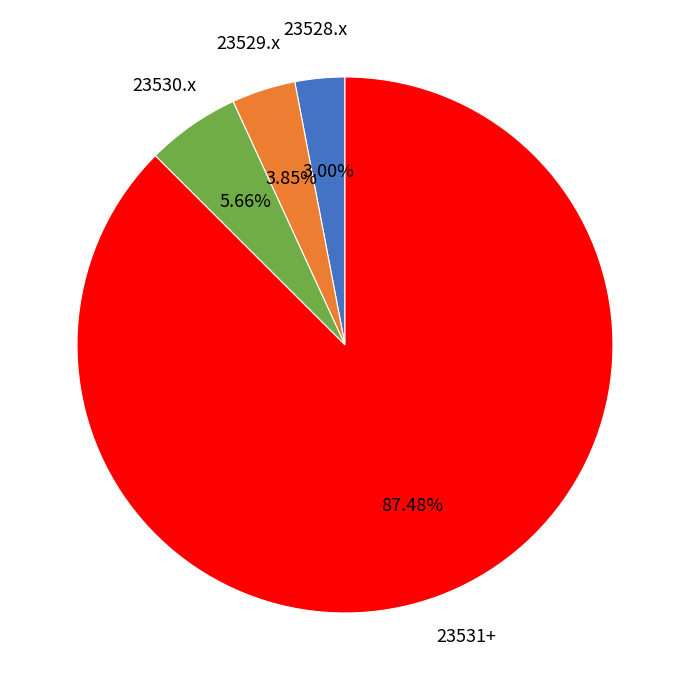

To the nearest percent, what is the average slice percentage?

25%